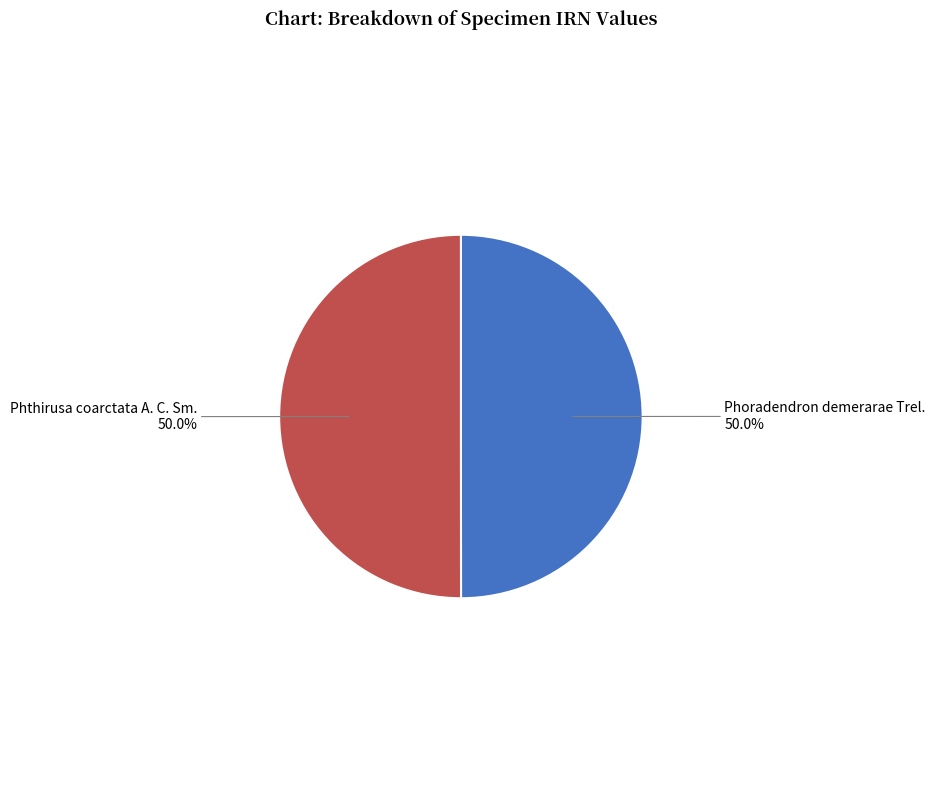

Count the number of slices in the pie.

2